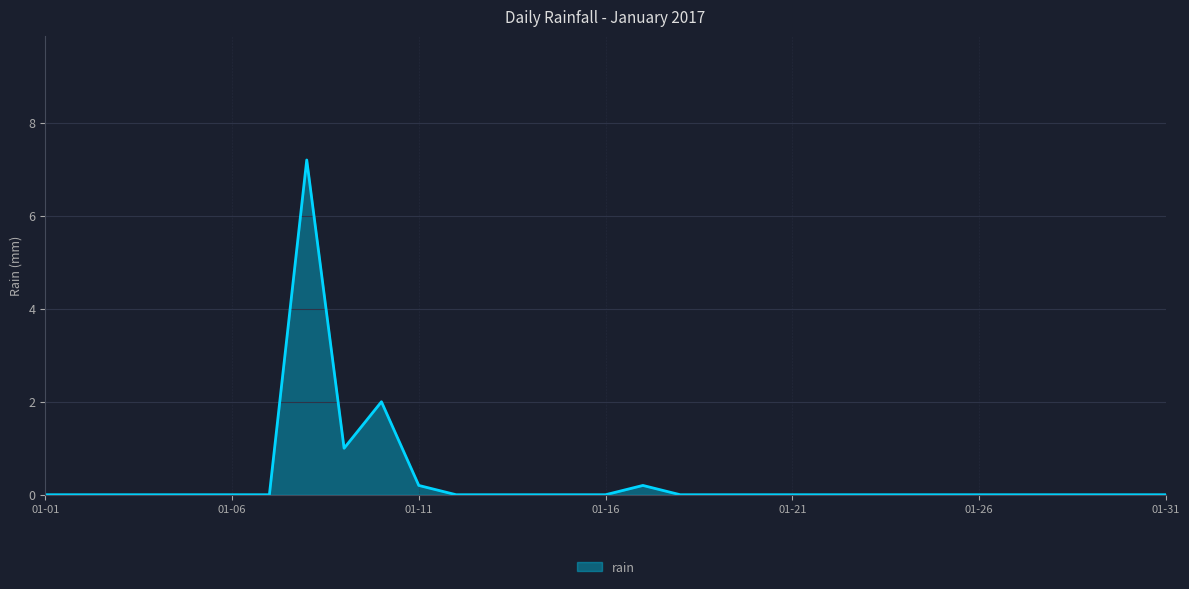

What is the difference between the maximum and minimum values?

7.2